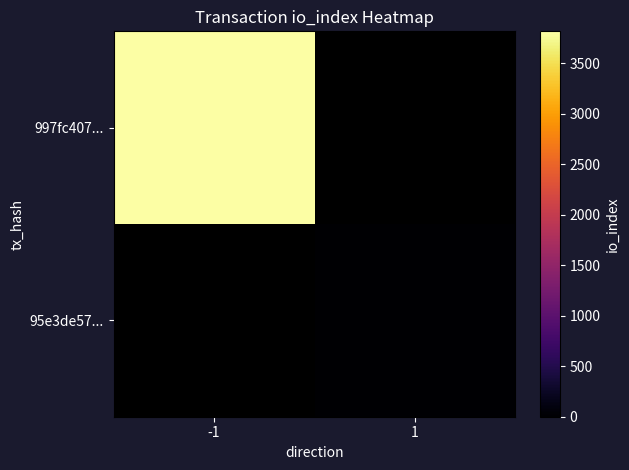

At which label is 997fc407... closest to 3815?

-1